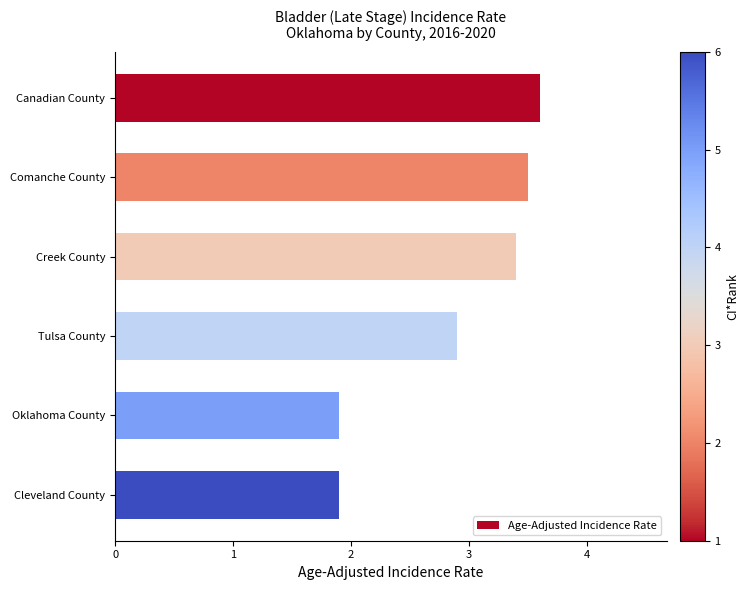

The value at Comanche County is 2.1. True or false?

False